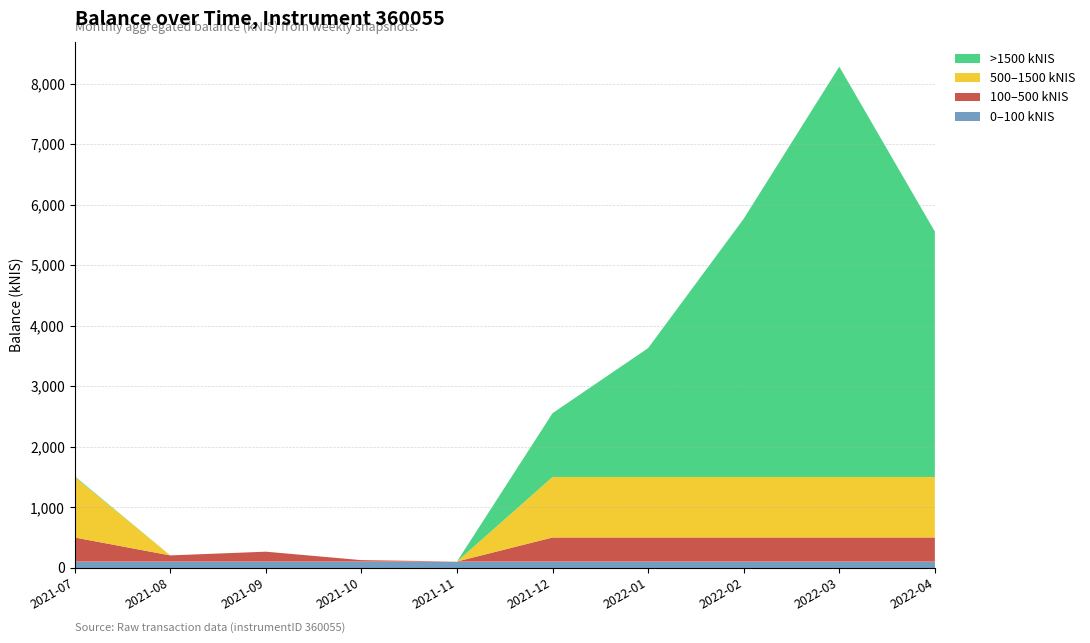

At which category is the sum across all series the highest?

2022-03